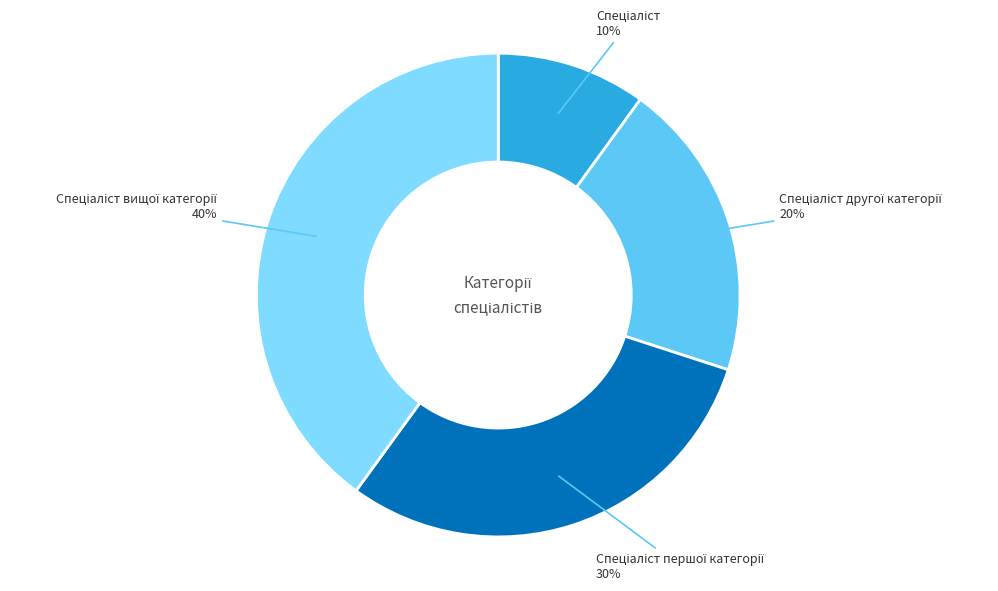

Does any single category account for the majority?

No